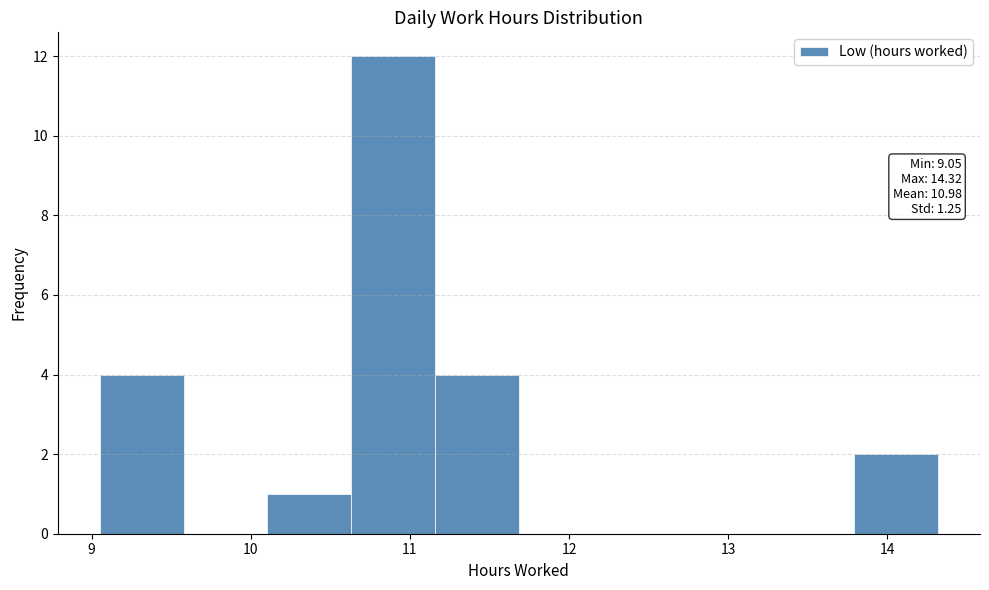

Which range on the x-axis has the tallest bar?

10.6 to 11.2